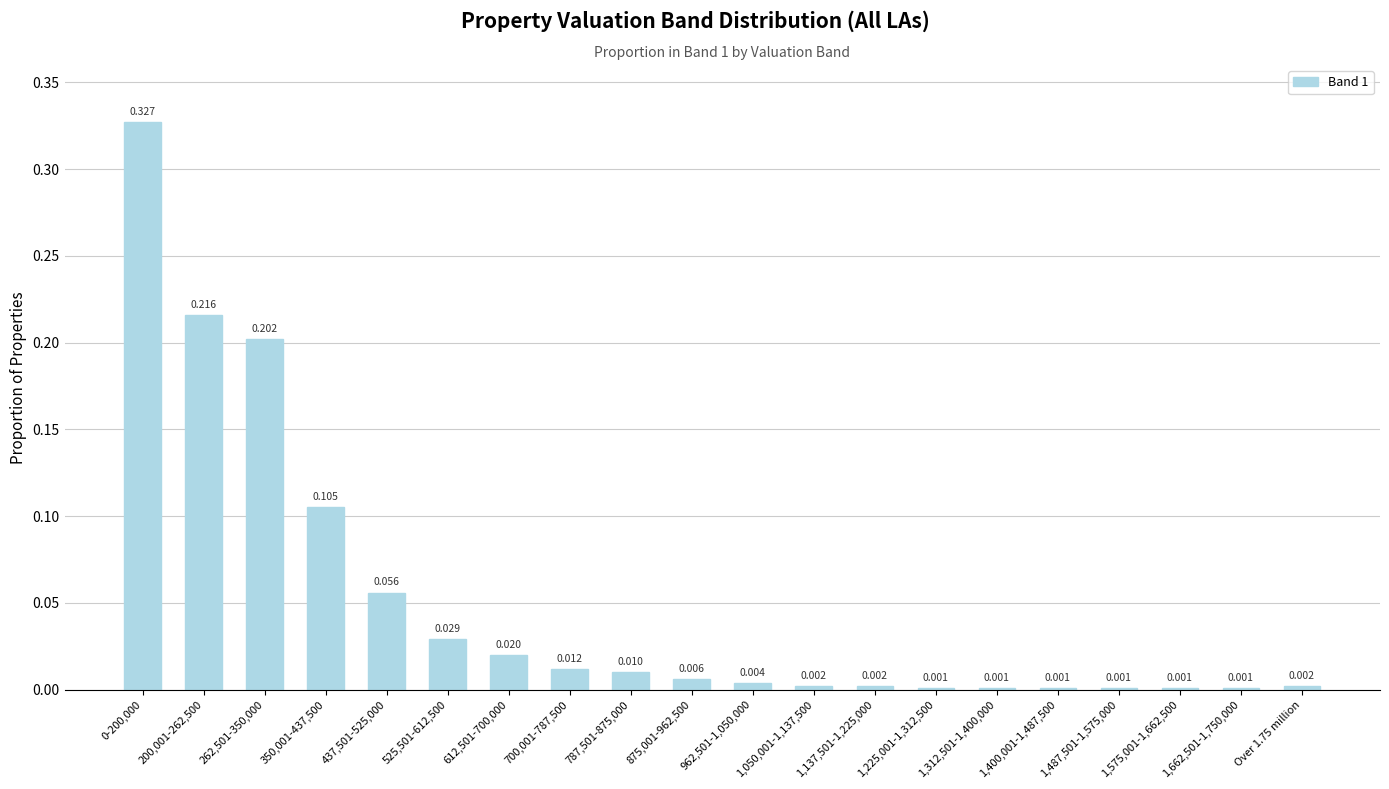

How many data points does each series have?

20